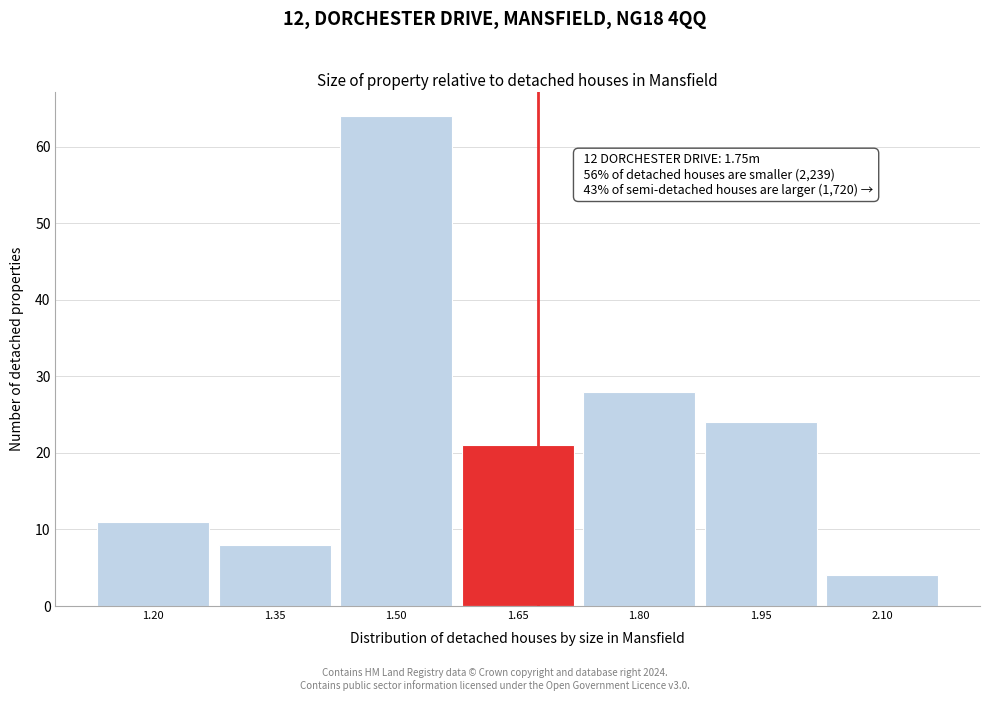

Reading left to right, list all the values displayed in this chart.

1.20=11	1.35=8	1.50=64	1.65=21	1.80=28	1.95=24	2.10=4